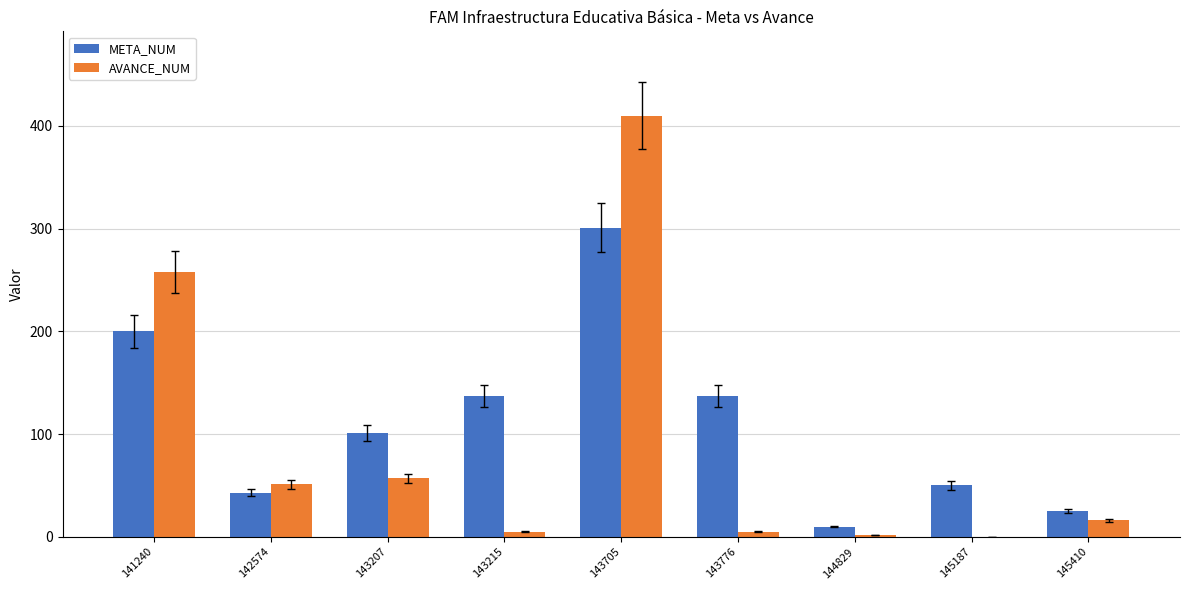

What is the total value across all series at 141240?

458